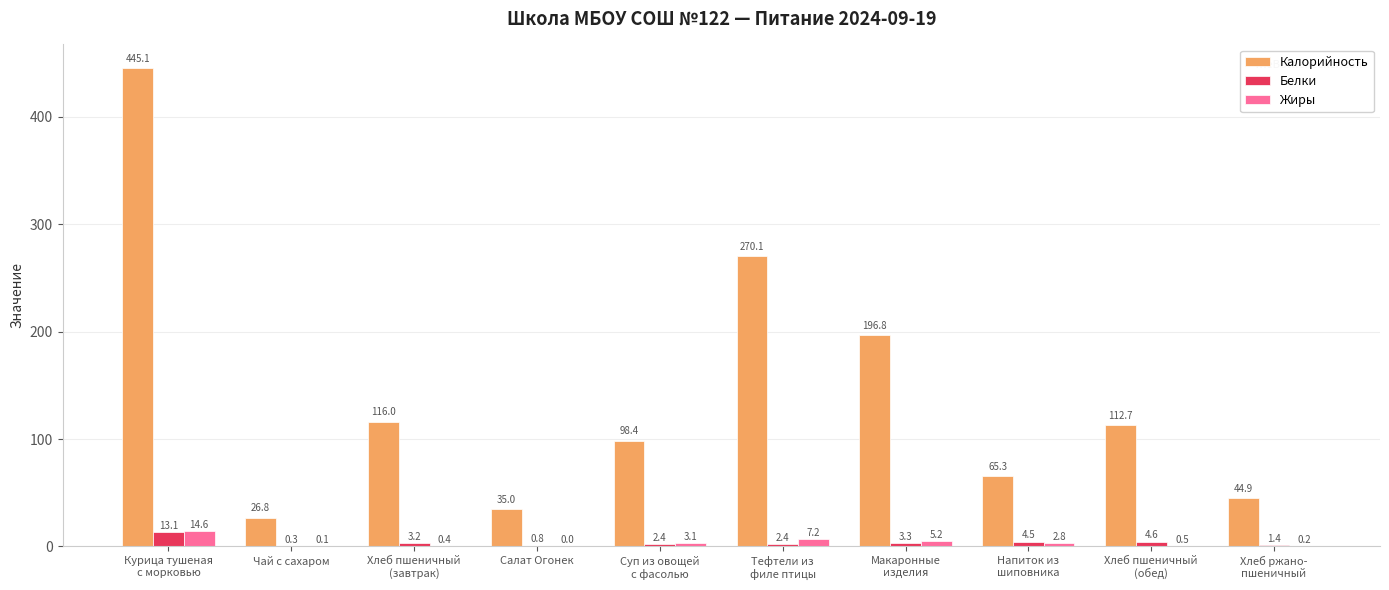

Is the value of Калорийность at Тефтели из
филе птицы greater than the value of Жиры at Курица тушеная
с морковью?

Yes